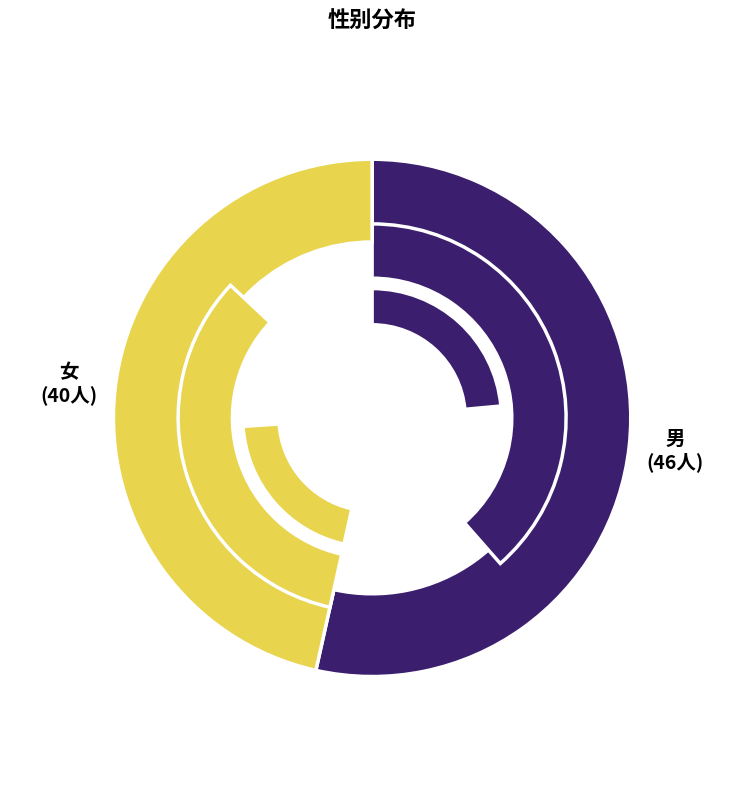

How many slices are in this pie chart?

2